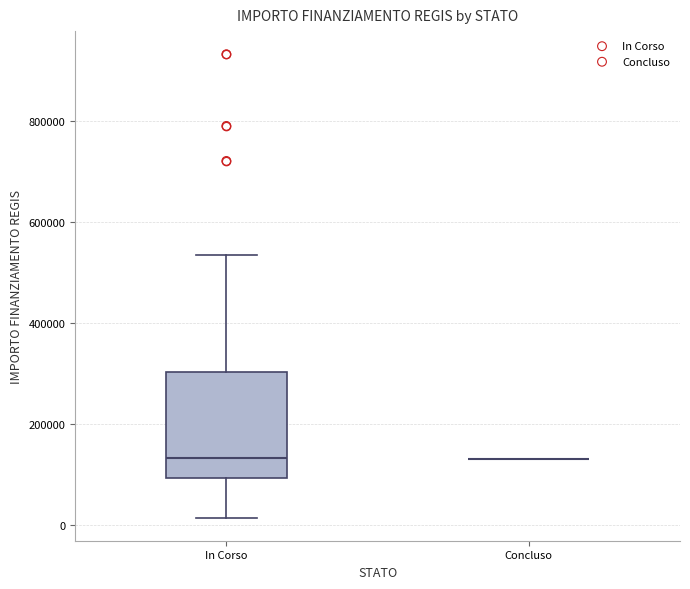

Reading left to right, transcribe this box plot: for each box, give where its median line is, the range the box spans, and where its two whiskers end, as read against the y-axis. The values are not printed on the chart, so give them approximately, as read against the axis.

In Corso: median 140000, box 100000 to 300000, whiskers 20000 to 540000
Concluso: box collapsed to a line at 140000, whiskers 140000 to 140000